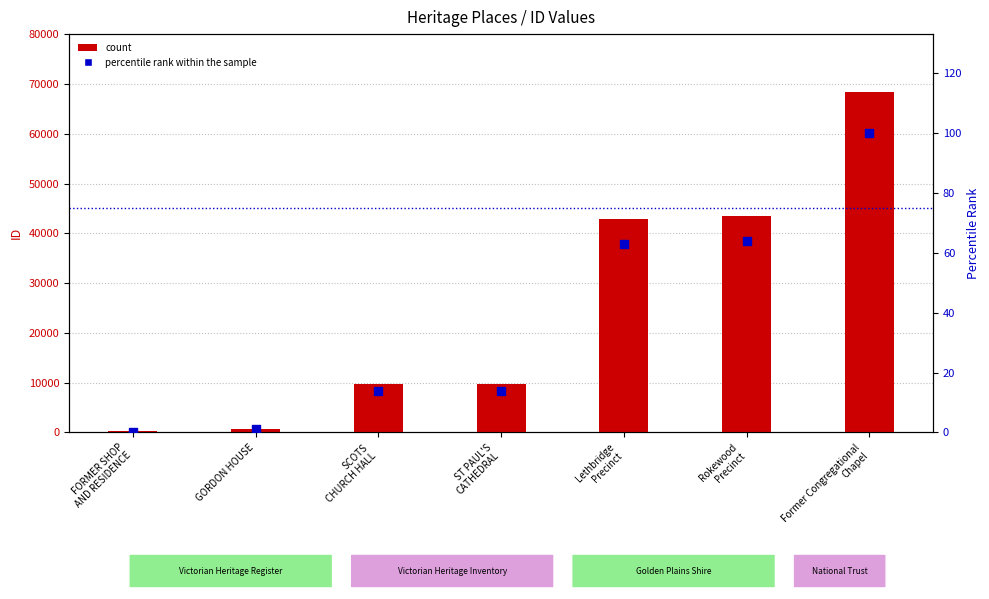

What are all the series names shown in the legend?

count, percentile rank within the sample